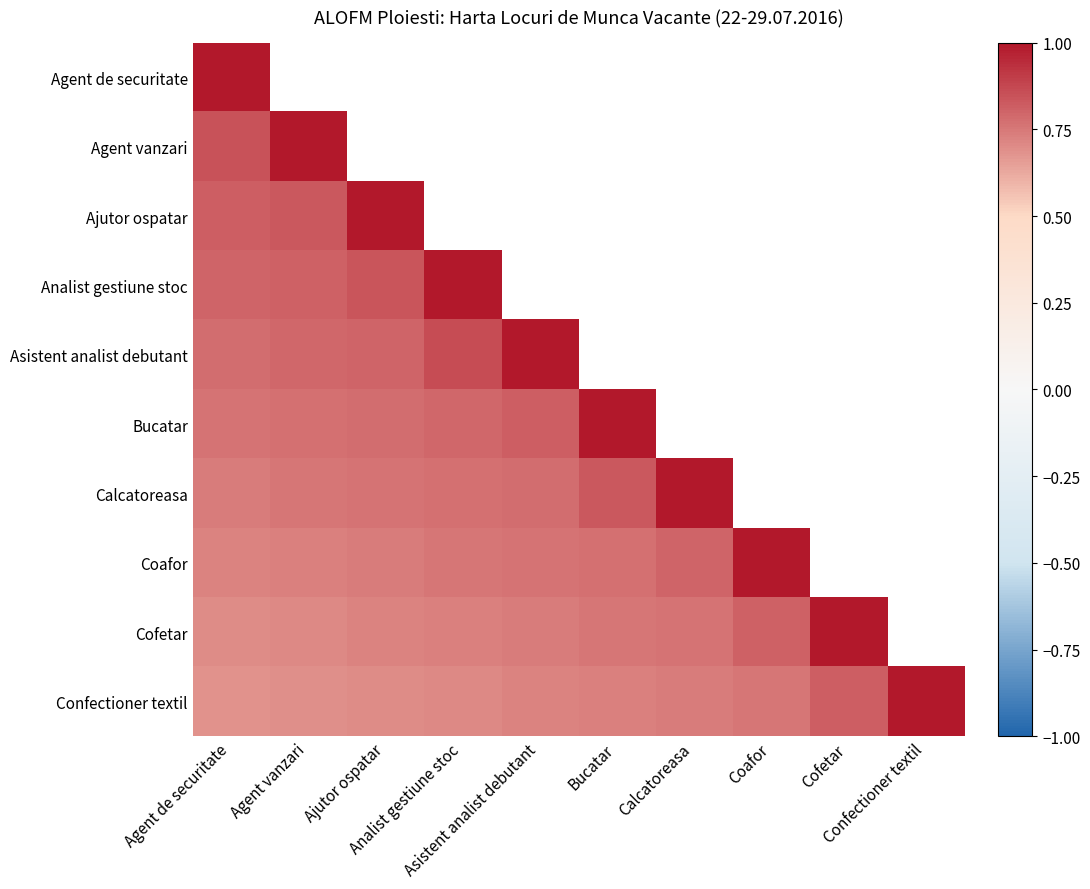

Is the value of Coafor at Coafor greater than the value of Agent vanzari at Agent de securitate?

Yes